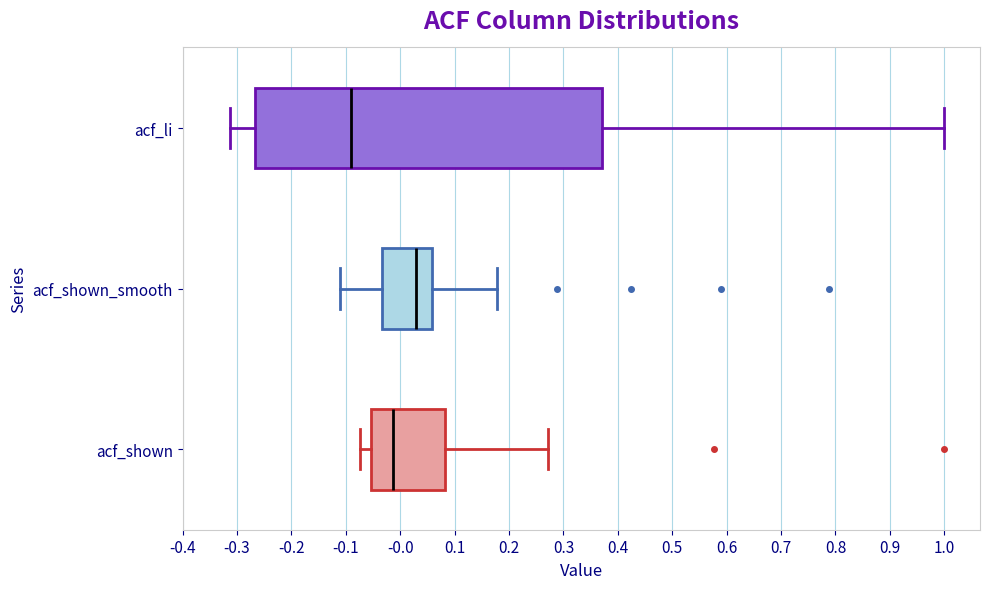

Reading bottom to top, read every box against the x-axis: the position of its median line, the range the box covers, and the ends of its whiskers. The values are not printed on the chart, so give them approximately, as read against the axis.

acf_shown: median -0.01, box -0.05 to 0.08, whiskers -0.07 to 0.27
acf_shown_smooth: median 0.03, box -0.03 to 0.06, whiskers -0.11 to 0.18
acf_li: median -0.09, box -0.27 to 0.37, whiskers -0.31 to 1.00